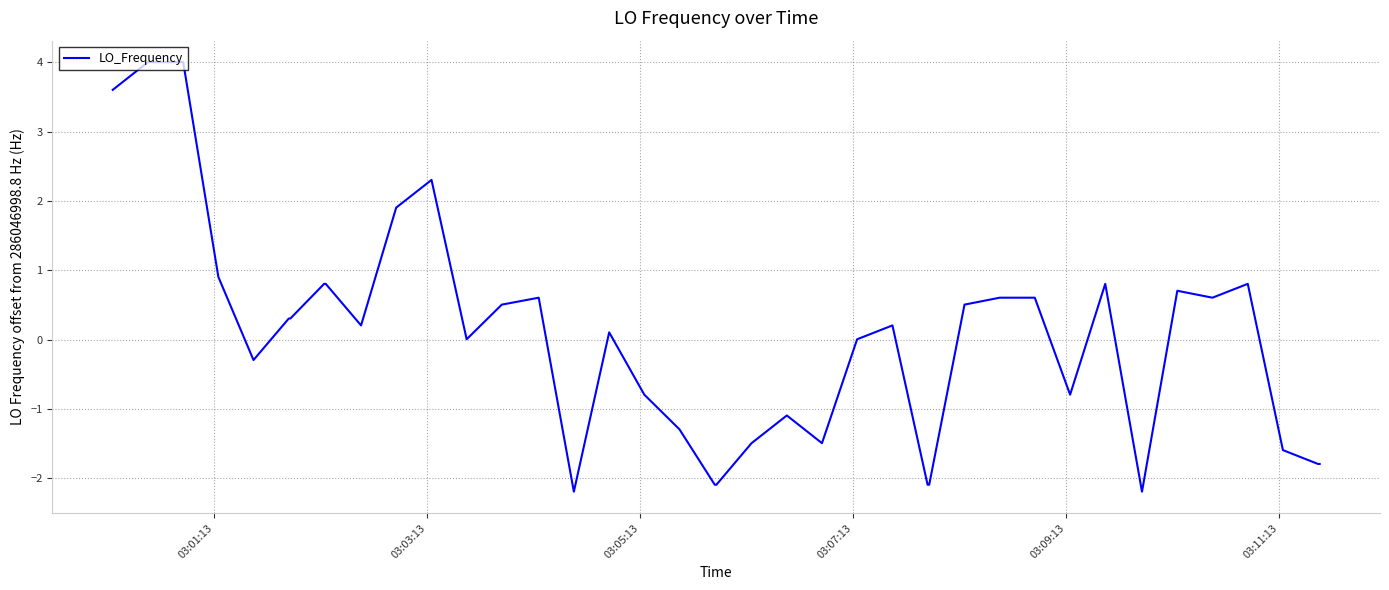

What is the maximum value shown in the chart?

4.0